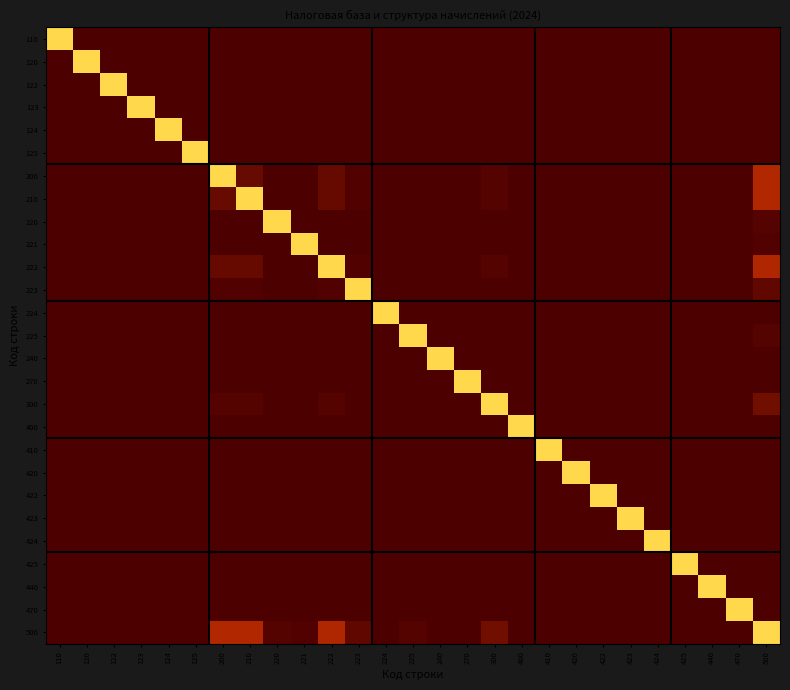

Which has a higher value, 220 or 422?

220